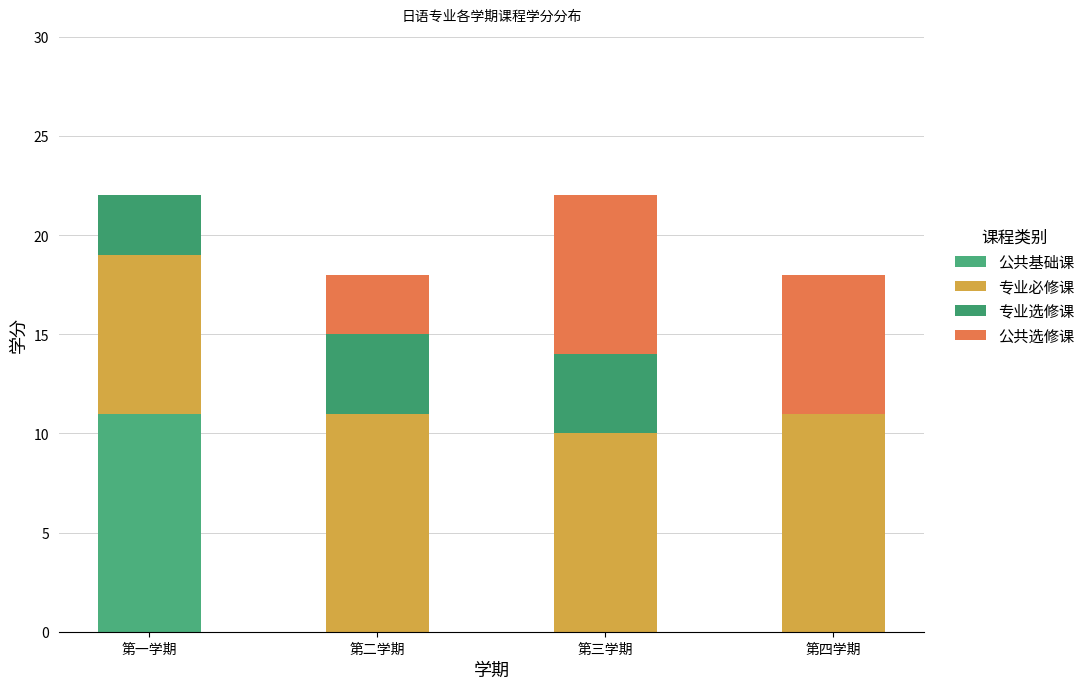

Rank the categories by 公共基础课 value from highest to lowest.

第一学期, 第二学期, 第三学期, 第四学期